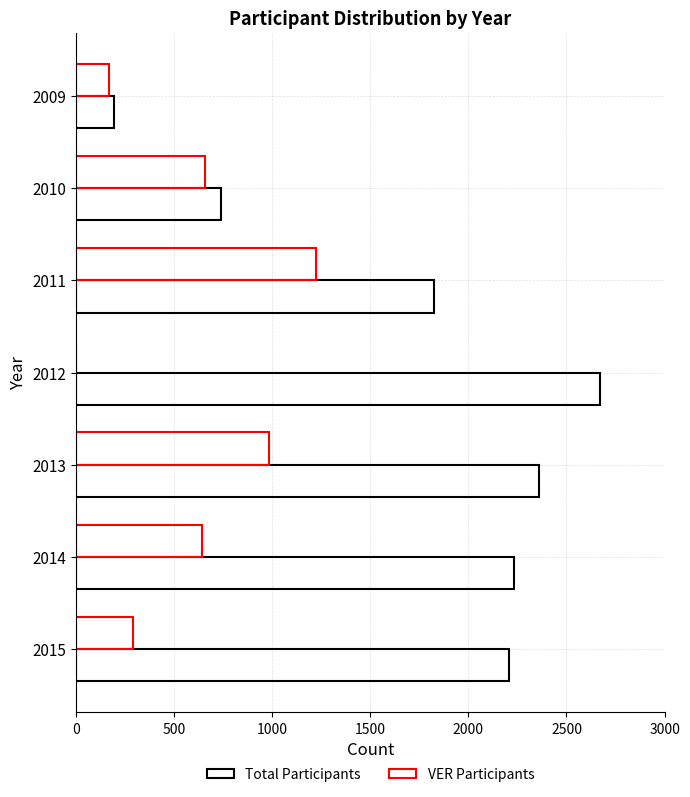

Reading right to left, list all the values displayed in this chart.

Total Participants: 2206	2233	2359	2670	1827	738	193
VER Participants: 292	640	985	0	1225	656	168